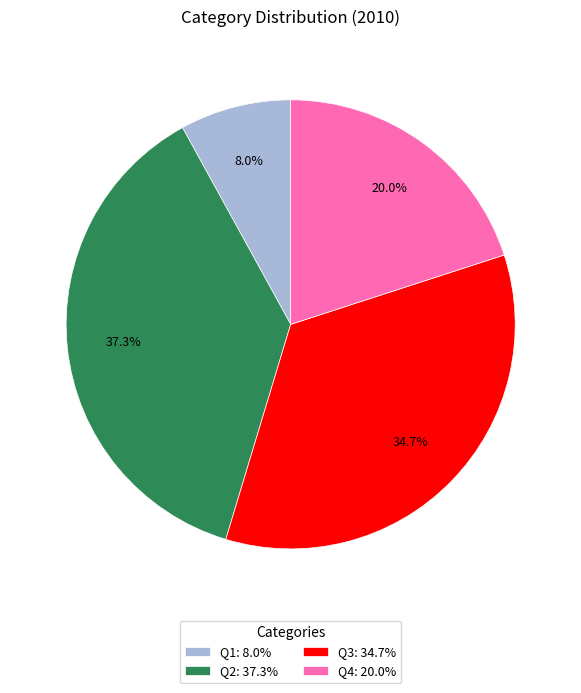

Is there any slice that represents more than half of the pie?

No